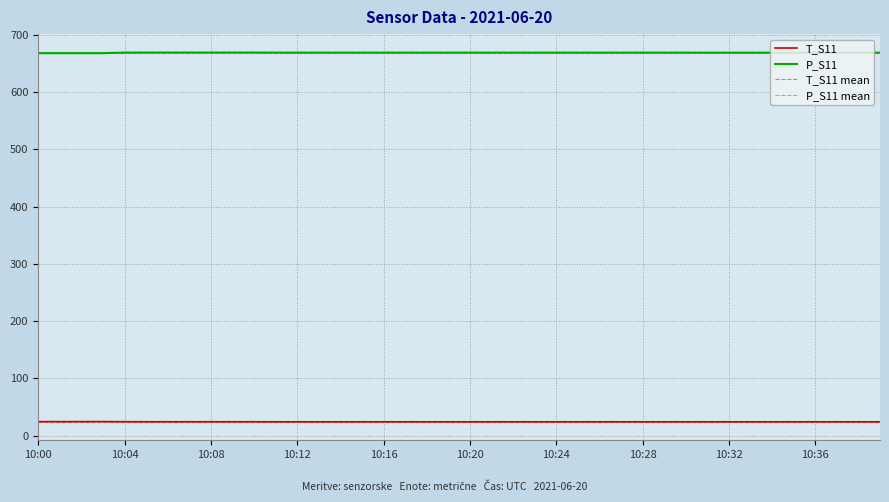

At 10:07, list the series in order from smallest to largest.

T_S11, P_S11